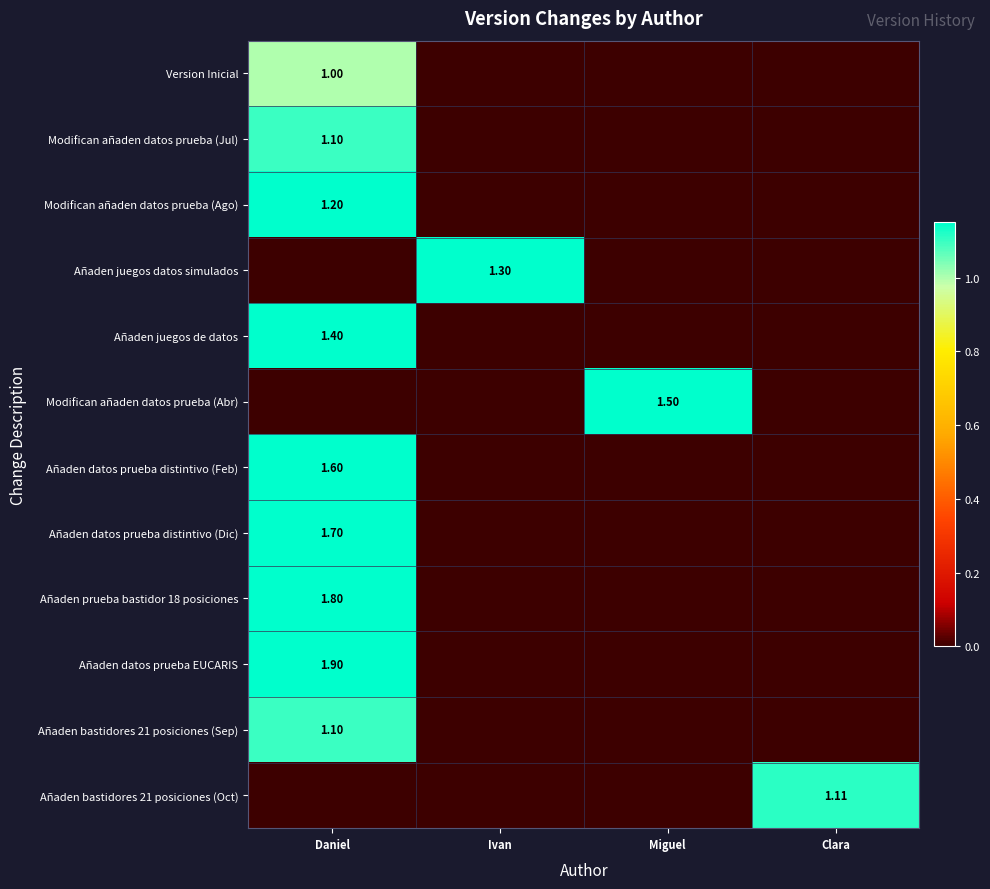

Rank the categories by Añaden datos prueba distintivo (Dic) value from lowest to highest.

Ivan, Miguel, Clara, Daniel